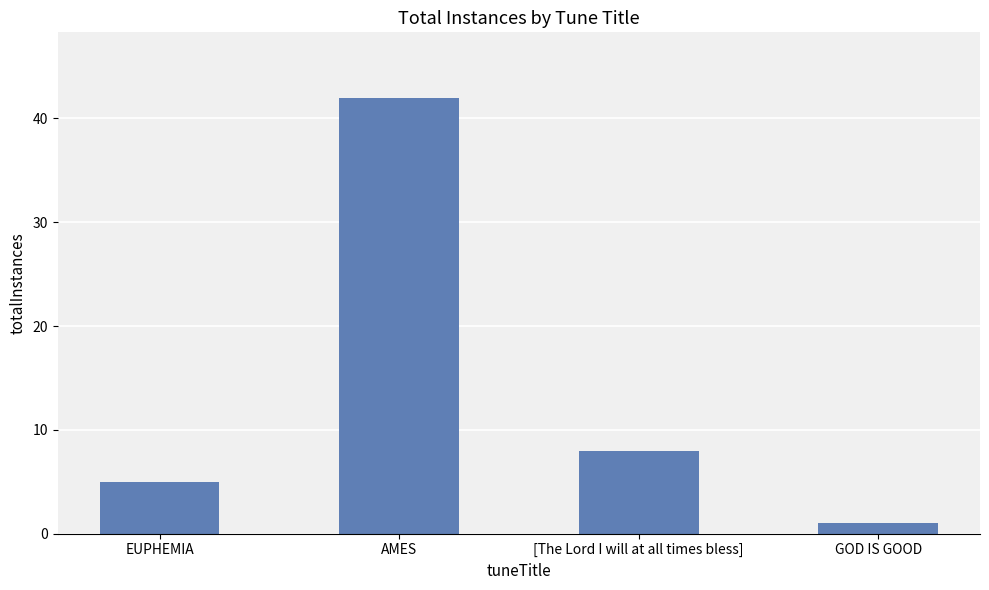

What is the ratio of the value at EUPHEMIA to the value at GOD IS GOOD?

5.0